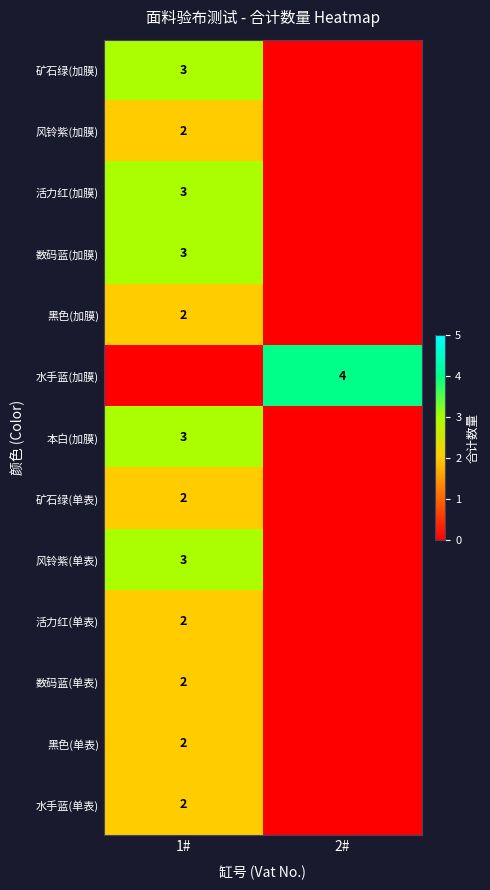

What is the total value across all series at 2#?

4